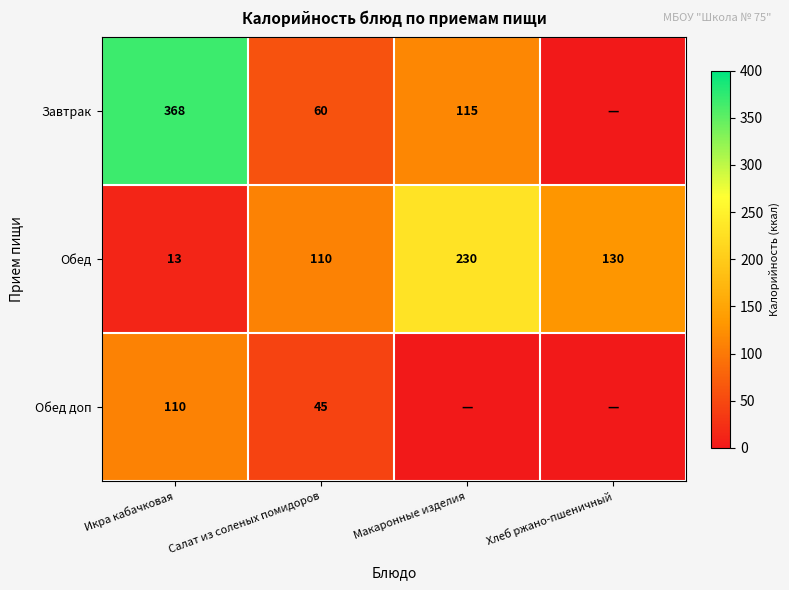

List the labels in order of Обед value, smallest first.

Икра кабачковая, Салат из соленых помидоров, Хлеб ржано-пшеничный, Макаронные изделия